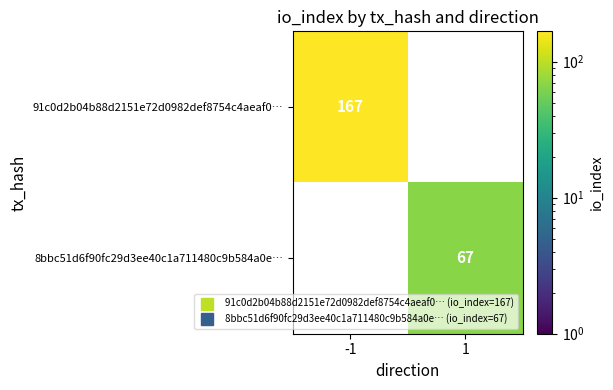

What value does the 91c0d2b04b88d2151e72d0982def8754c4aeaf0… series have at -1?

167.0